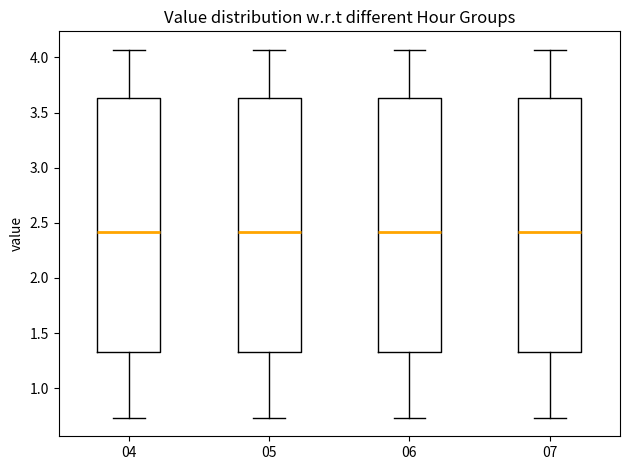

Where is the lower edge of the box at x = 04 on the y-axis? The values are not printed on the chart, so give them approximately, as read against the axis.

1.35